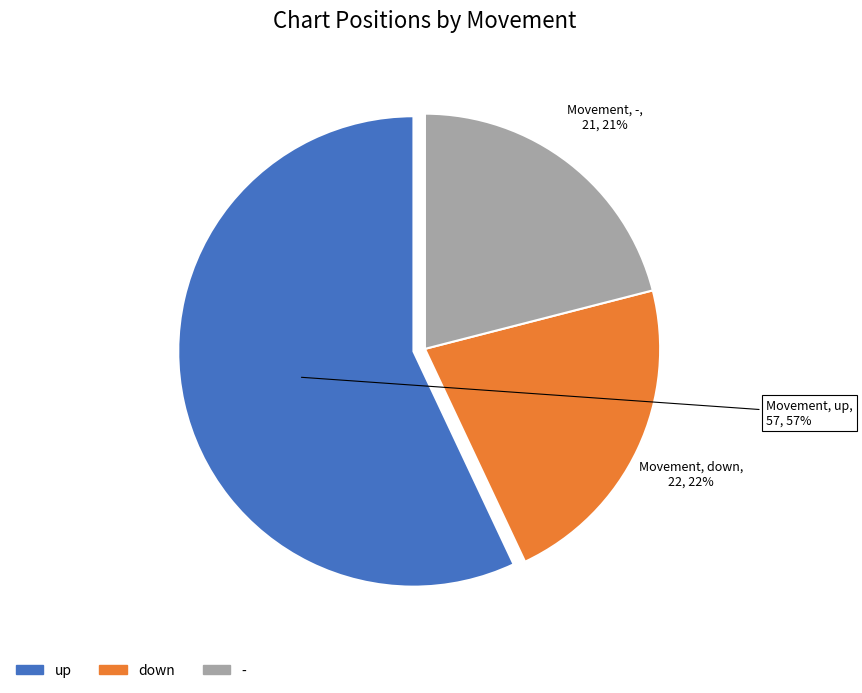

Which slice is the largest?

up